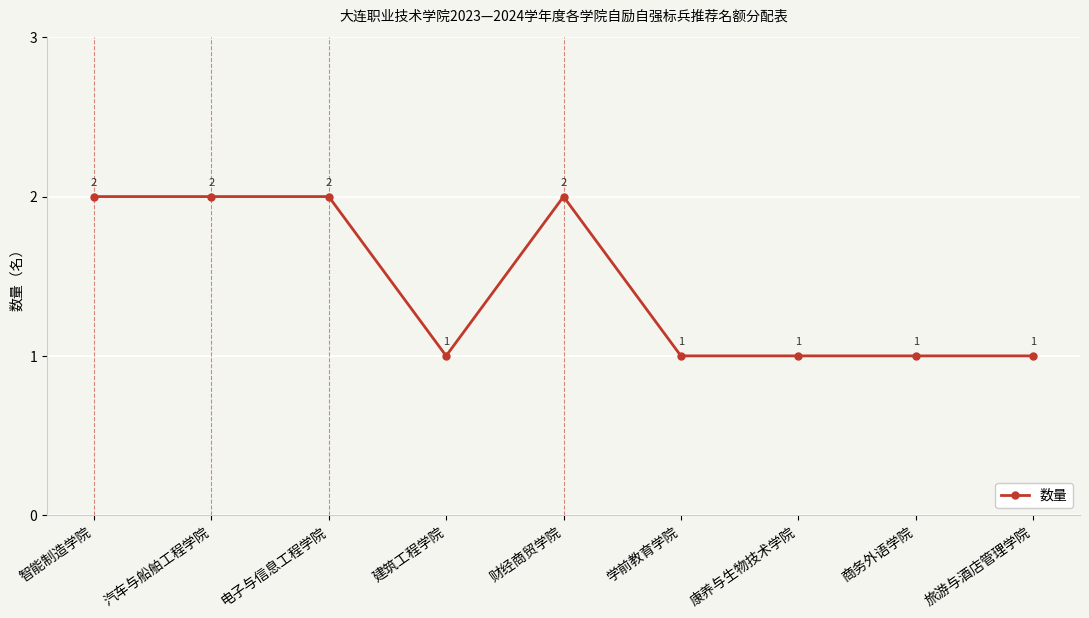

What is the smallest value displayed?

1